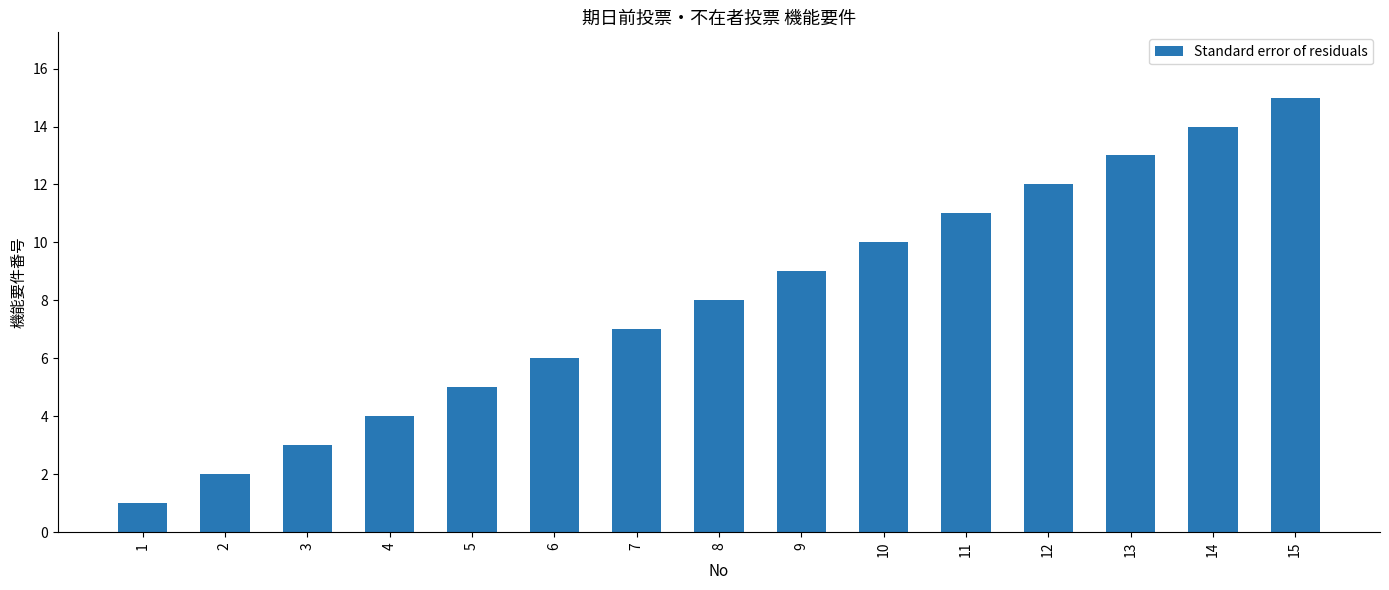

How many values are below 8?

7